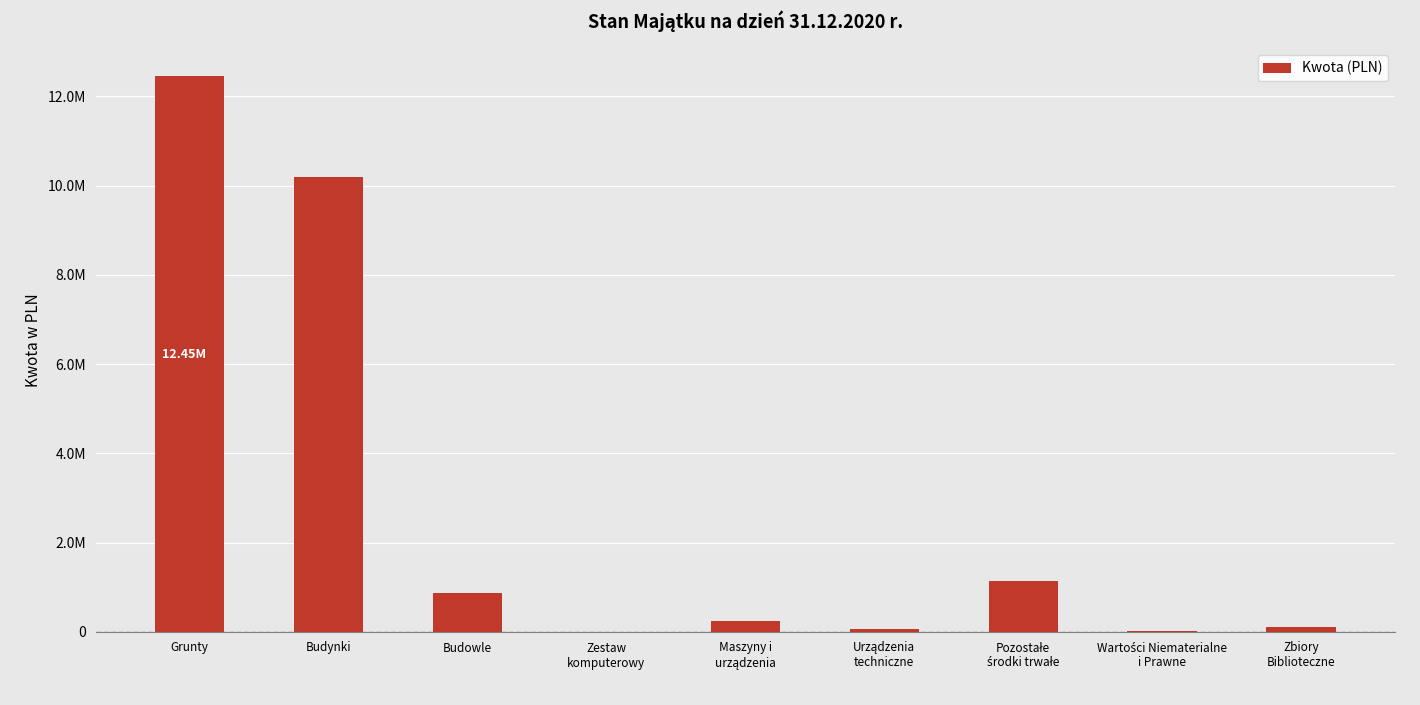

Is it true that the value at Maszyny i
urządzenia is 64036.3?

False